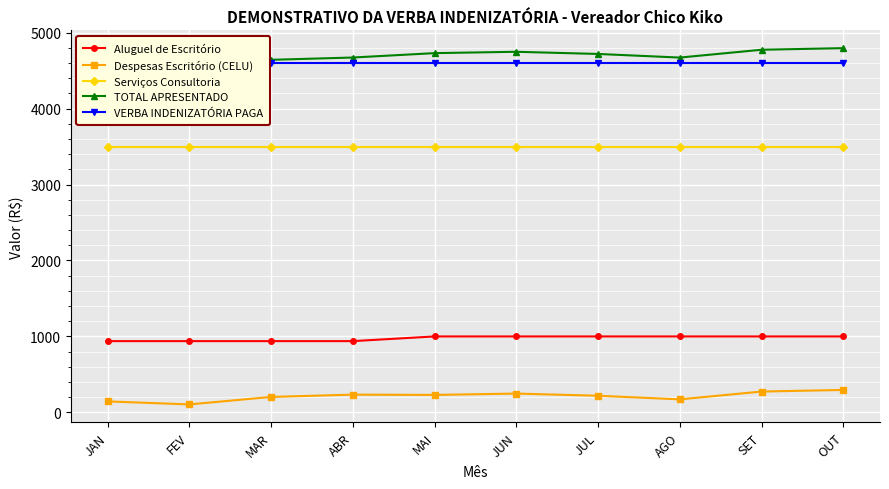

Reading right to left, transcribe all the data shown in this chart.

Aluguel de Escritório: OUT=1000.0	SET=1000.0	AGO=1000.0	JUL=1000.0	JUN=1000.0	MAI=1000.0	ABR=938.3	MAR=938.3	FEV=938.3	JAN=938.3
Despesas Escritório (CELU): OUT=295.6	SET=274.4	AGO=171.5	JUL=219.0	JUN=247.7	MAI=230.1	ABR=233.8	MAR=203.7	FEV=105.0	JAN=144.6
Serviços Consultoria: OUT=3500.0	SET=3500.0	AGO=3500.0	JUL=3500.0	JUN=3500.0	MAI=3500.0	ABR=3500.0	MAR=3500.0	FEV=3500.0	JAN=3500.0
TOTAL APRESENTADO: OUT=4795.6	SET=4774.4	AGO=4671.5	JUL=4719.0	JUN=4747.7	MAI=4730.1	ABR=4672.1	MAR=4642.0	FEV=4543.3	JAN=4582.9
VERBA INDENIZATÓRIA PAGA: OUT=4600.0	SET=4600.0	AGO=4600.0	JUL=4600.0	JUN=4600.0	MAI=4600.0	ABR=4600.0	MAR=4600.0	FEV=4543.3	JAN=4580.1